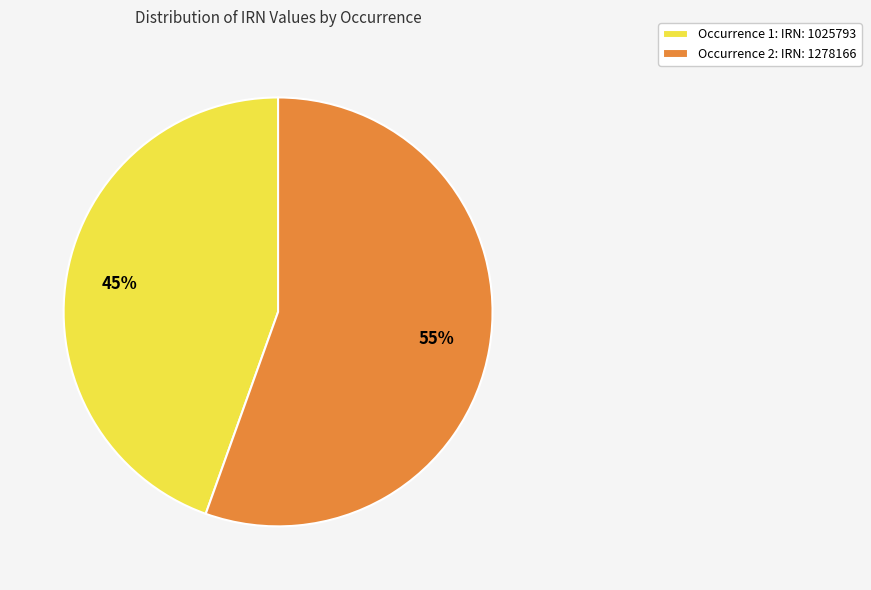

The Occurrence 2: IRN: 1278166 slice represents 55% of the pie. True or false?

True